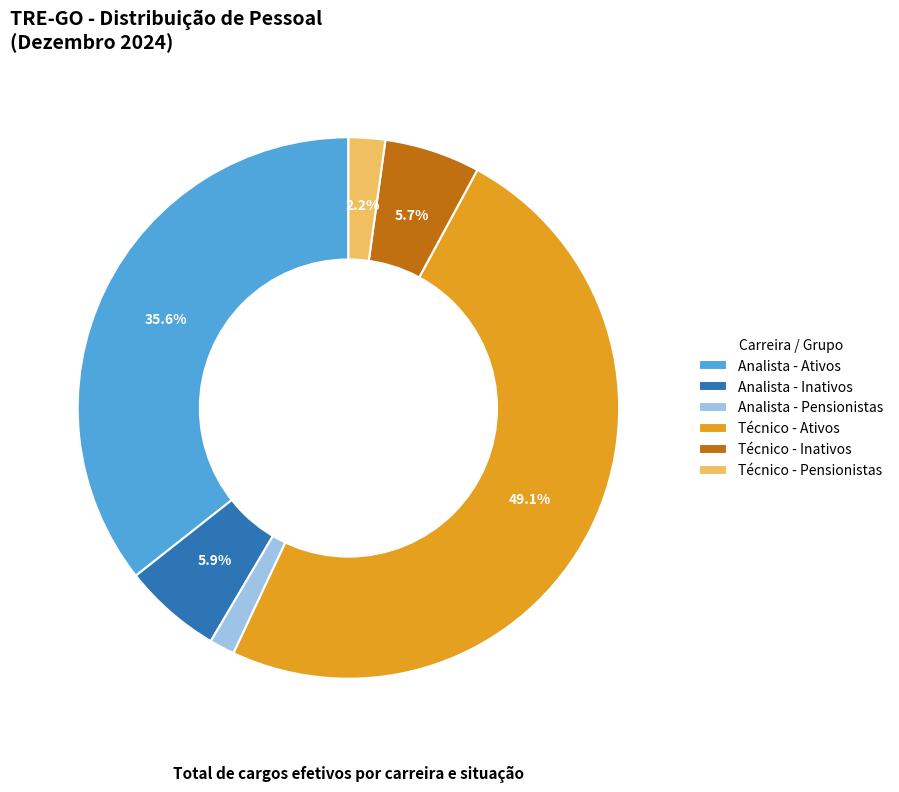

Count the number of slices in the pie.

3